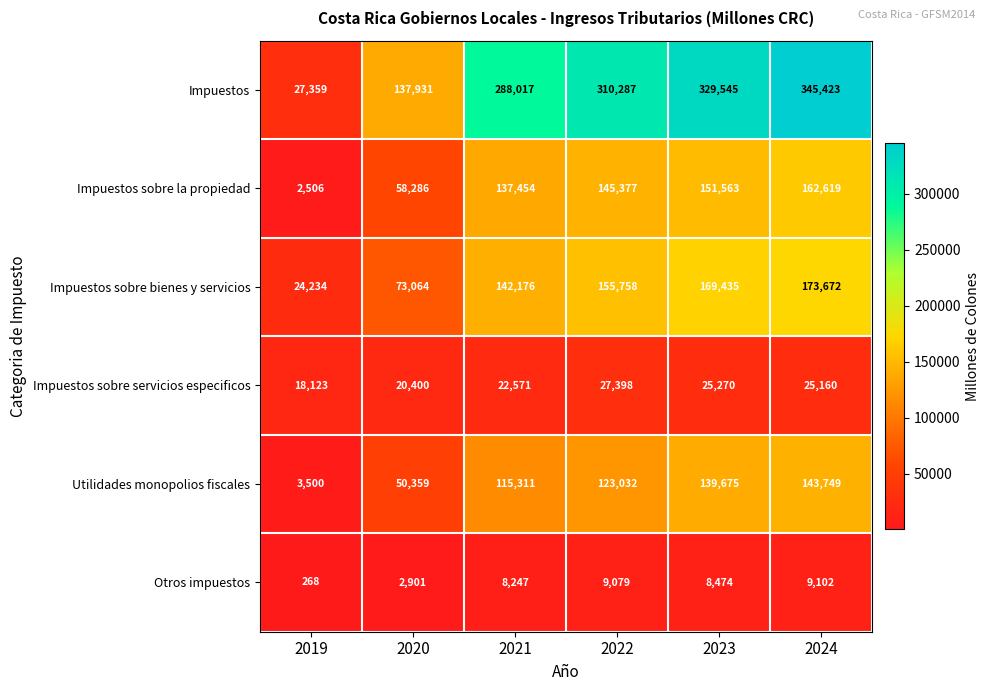

What is the smallest value displayed?

268